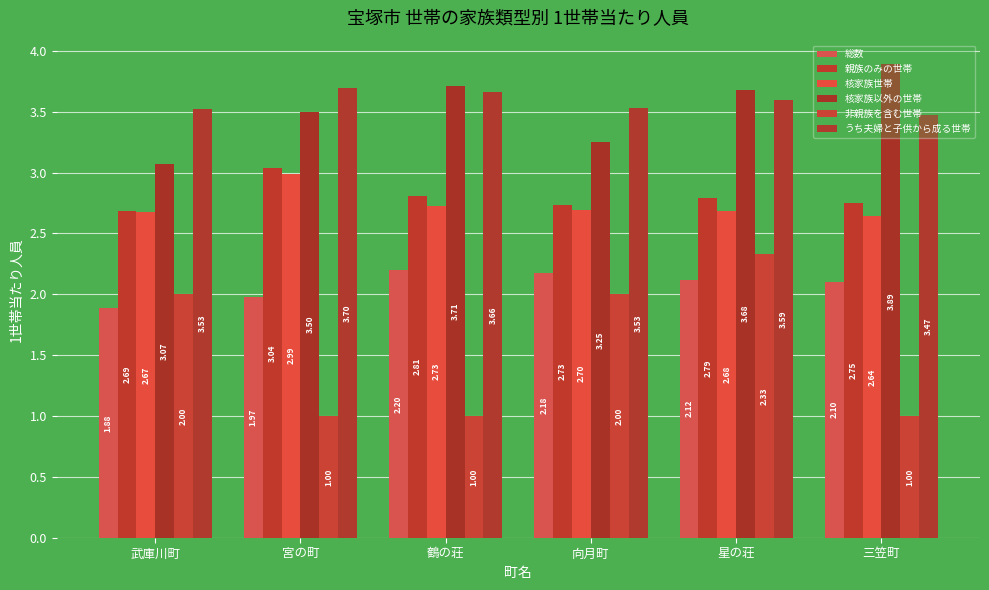

Which category has the highest value in the 核家族以外の世帯 series?

三笠町